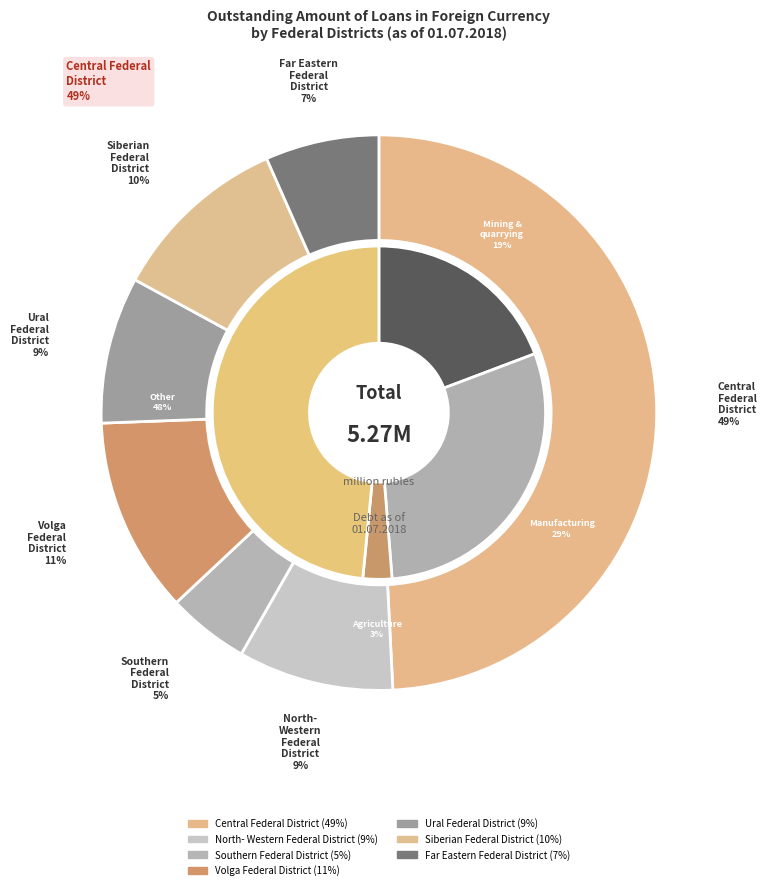

The NORTH-WESTERN FEDERAL DISTRICT slice represents 9% of the pie. True or false?

True